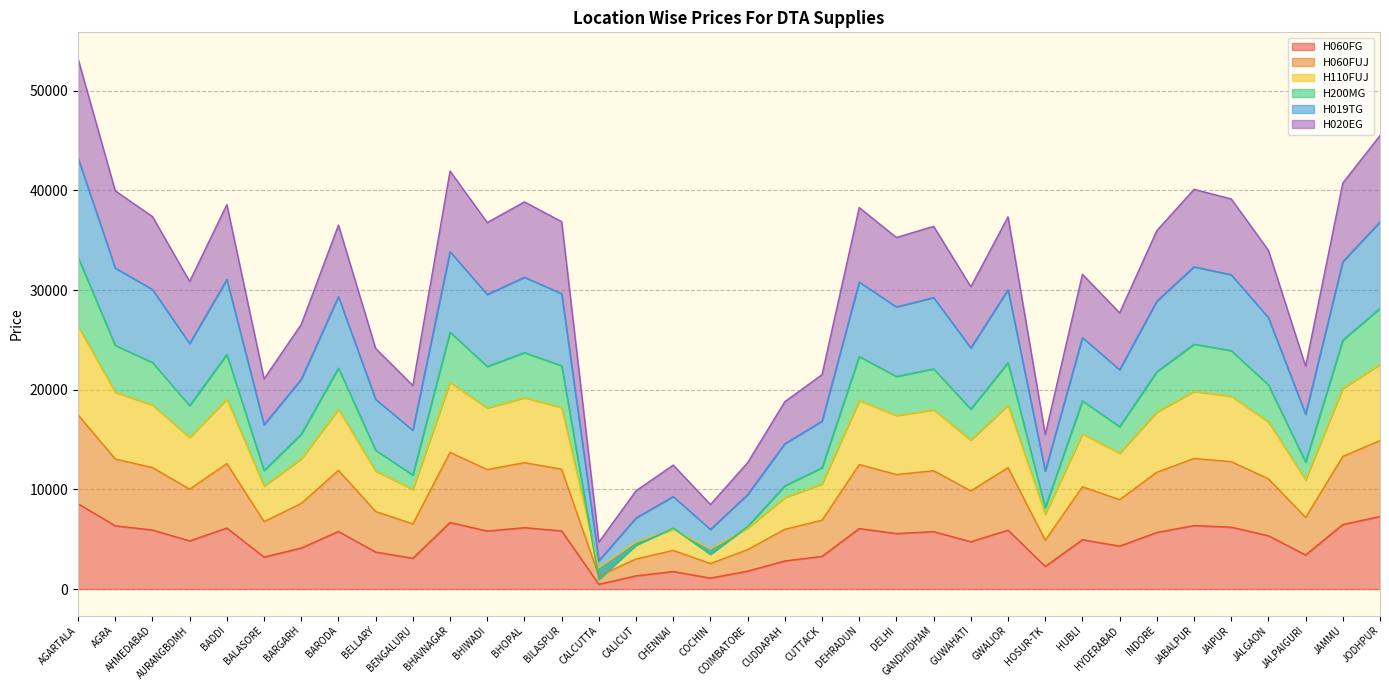

The value of H060FG at JAMMU is 6480. True or false?

True